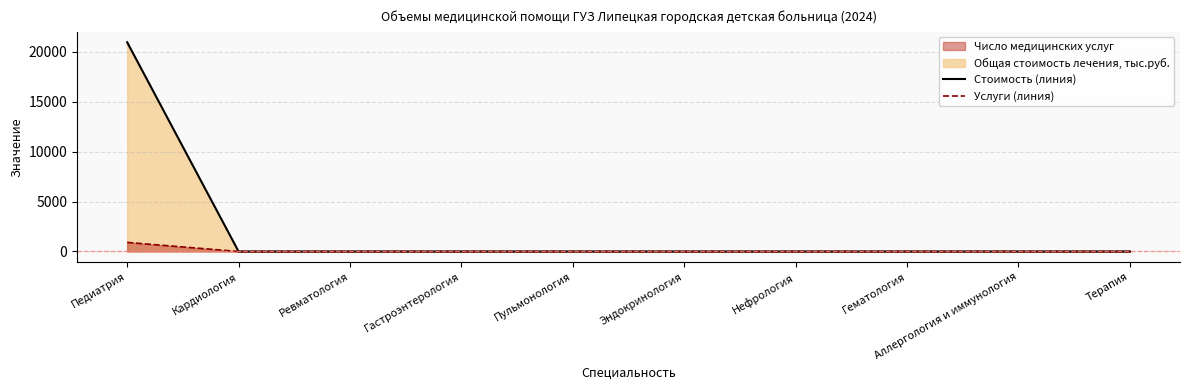

Does the chart display data point markers on the line(s)?

No